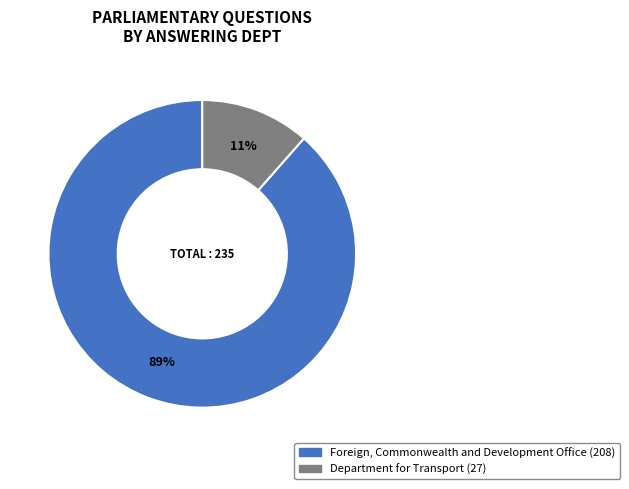

True or false: Foreign, Commonwealth and Development Office (208) accounts for 81% of the total.

False